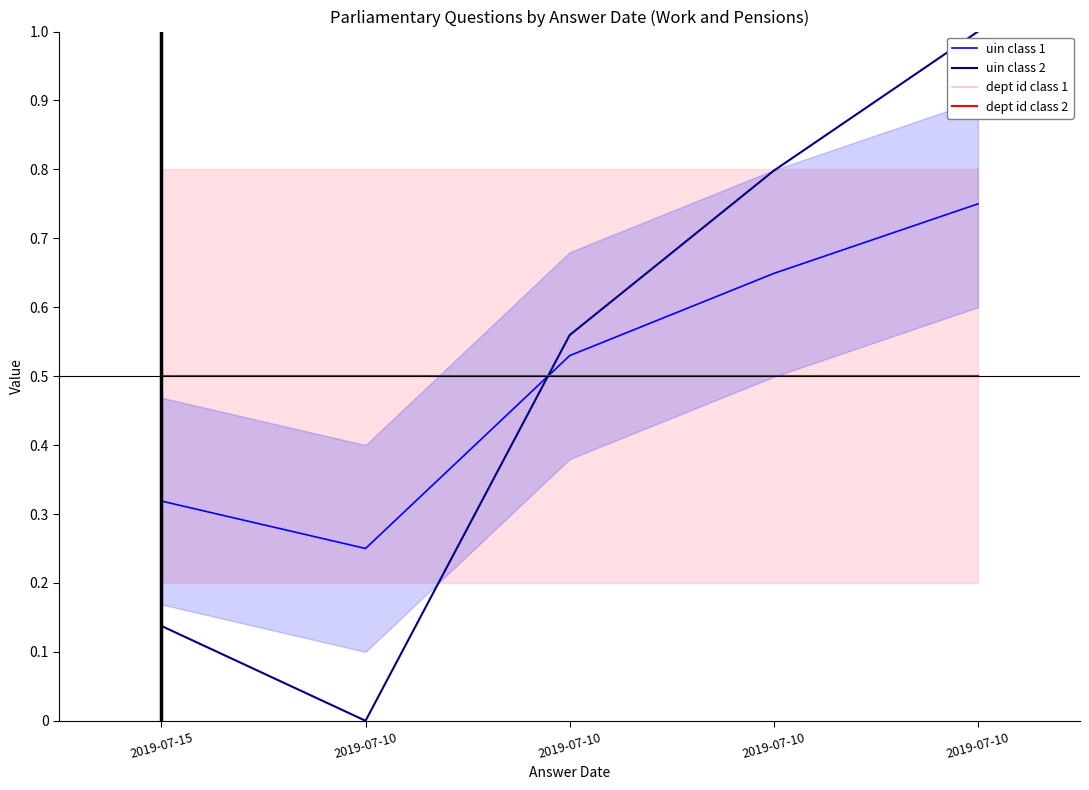

What is the total value across all series at 2019-07-10?

1.2